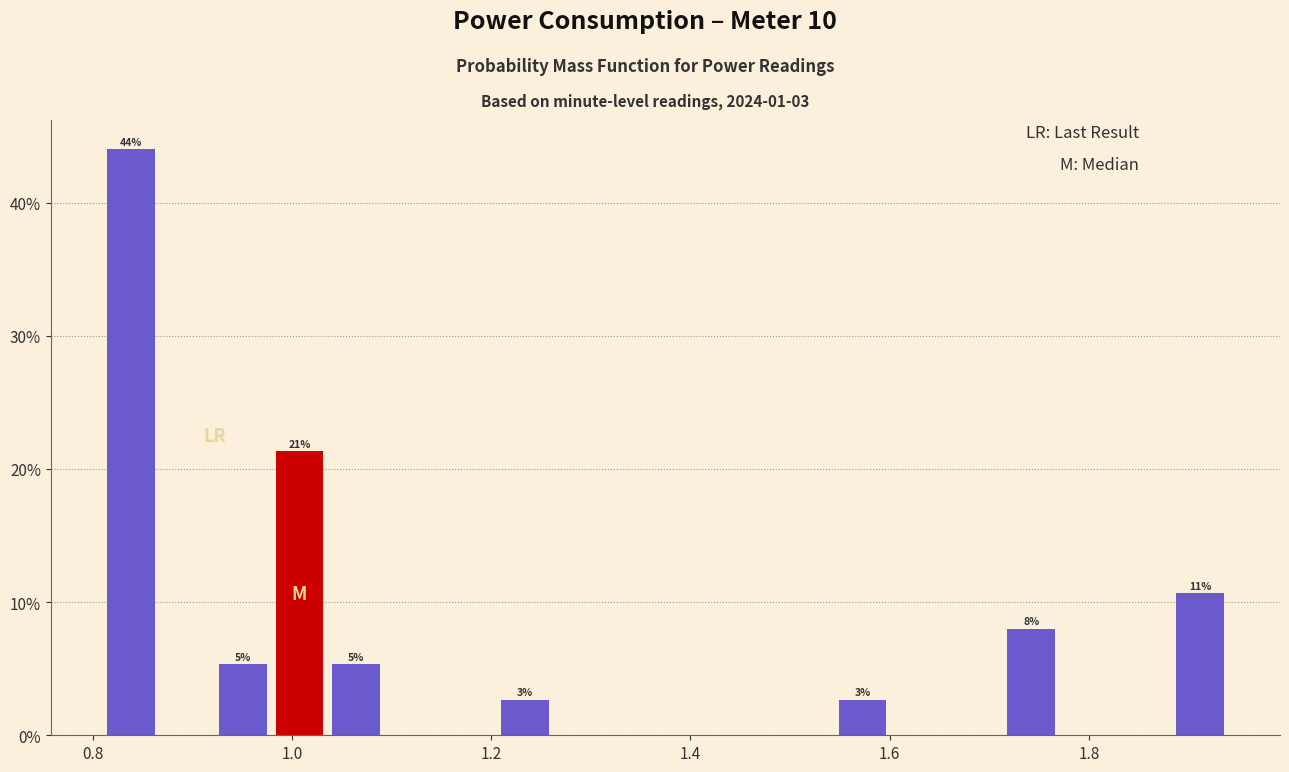

Around what value on the x-axis is the tallest bar? Give the approximate position of its centre, as read against the axis.

0.84